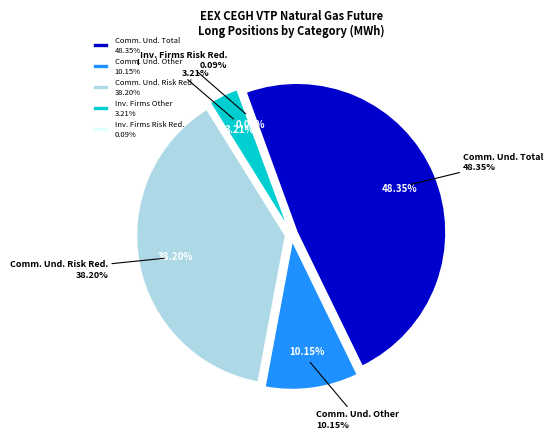

What percentage is NOT represented by Investment Firms Risk Long?

99.9%